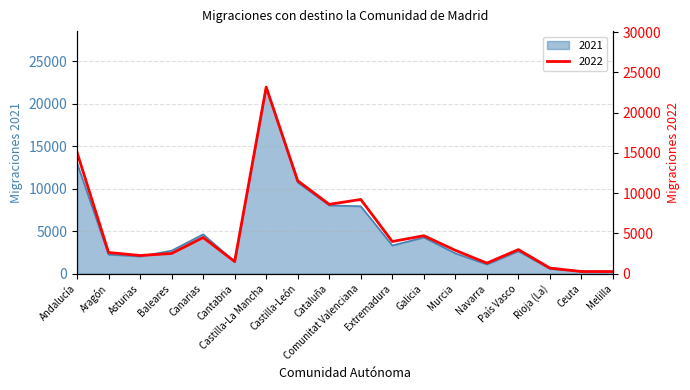

The value of 2021 at País Vasco is 4675. True or false?

False